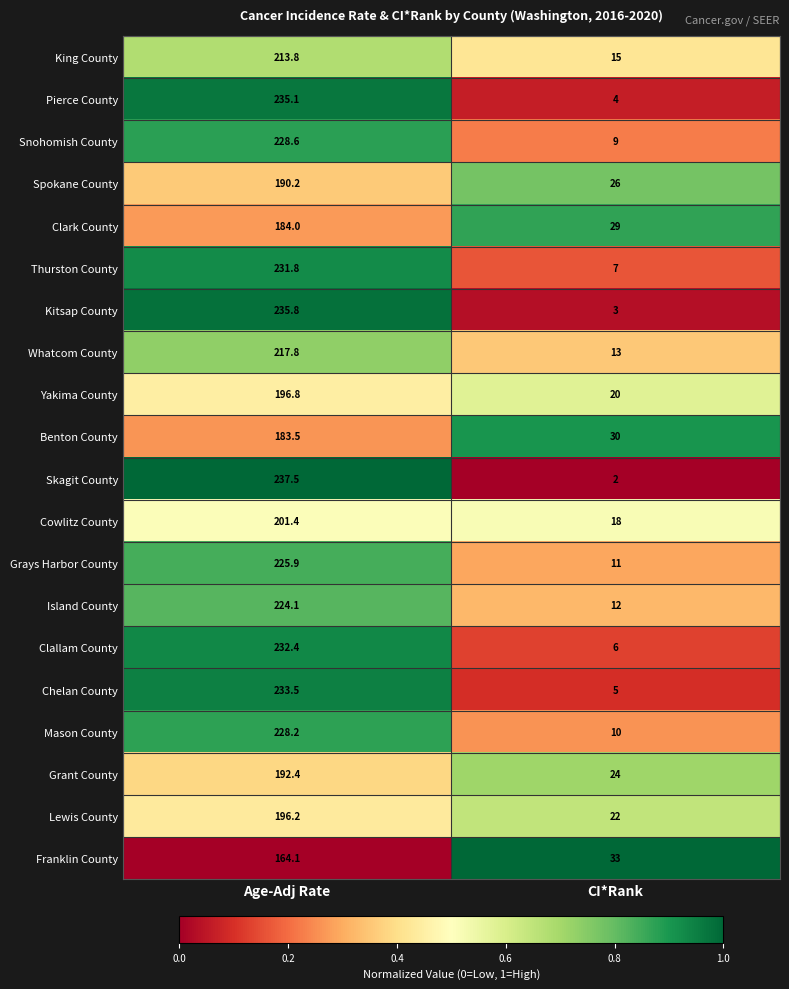

Between Age-Adj Rate and CI*Rank, which series saw the biggest shift?

Skagit County